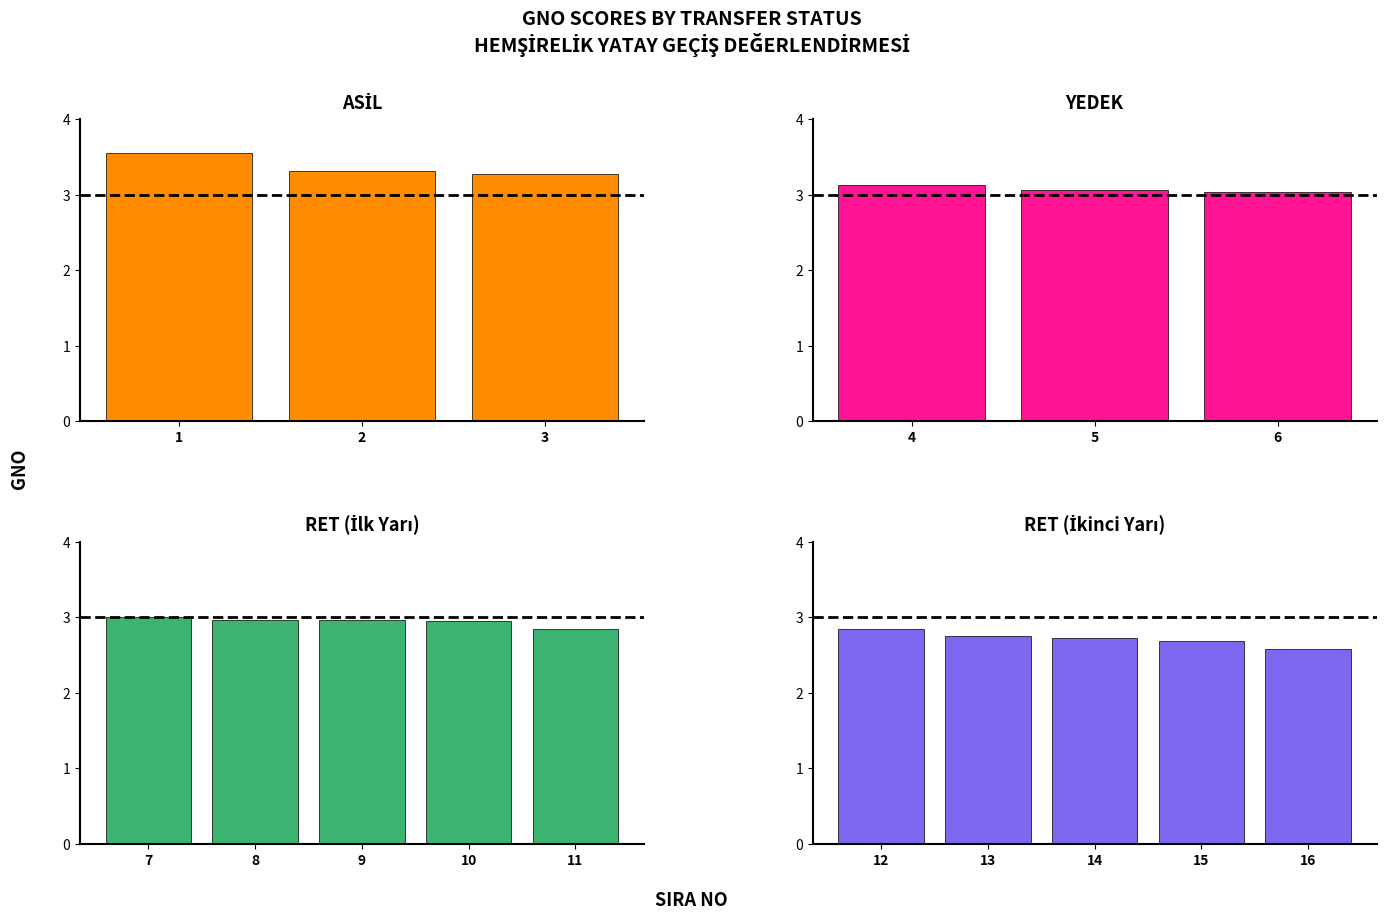

Which category has the highest value across all series?

1